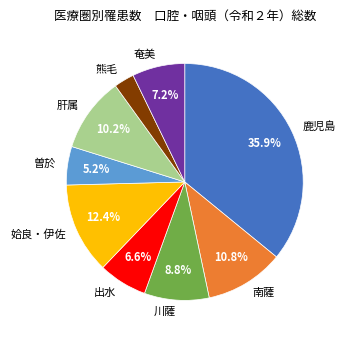

Which has a higher value, 曽於 or 姶良・伊佐?

姶良・伊佐